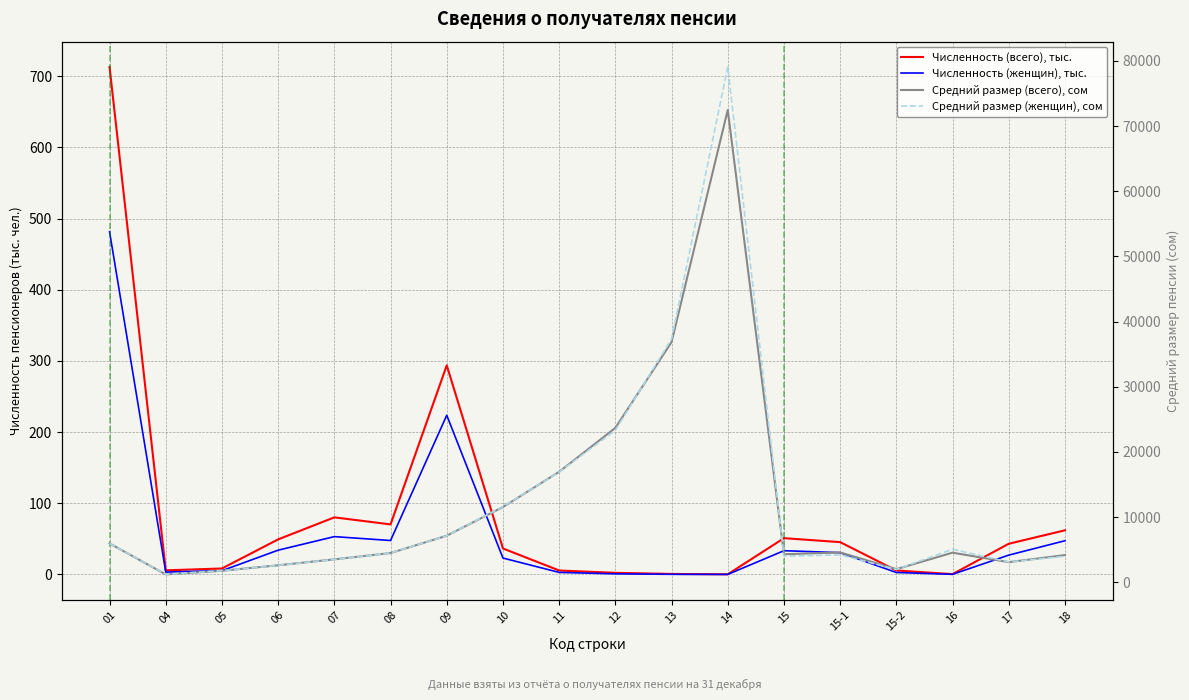

True or false: Средний размер (женщин), сом and Численность (всего), тыс. cross at least once.

False